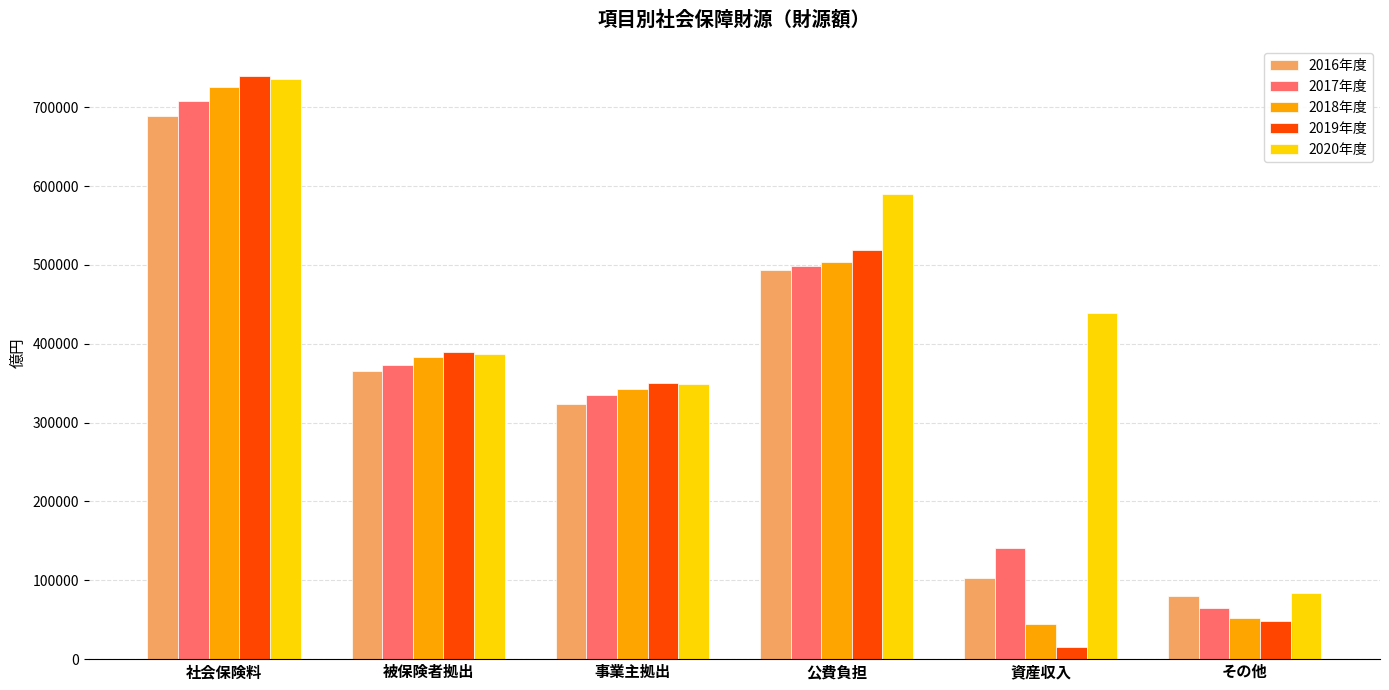

What position from the left is その他?

6